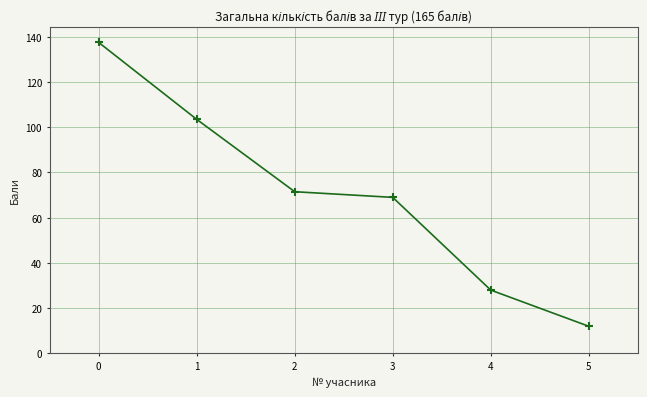

What is the difference between the maximum and minimum values?

125.5